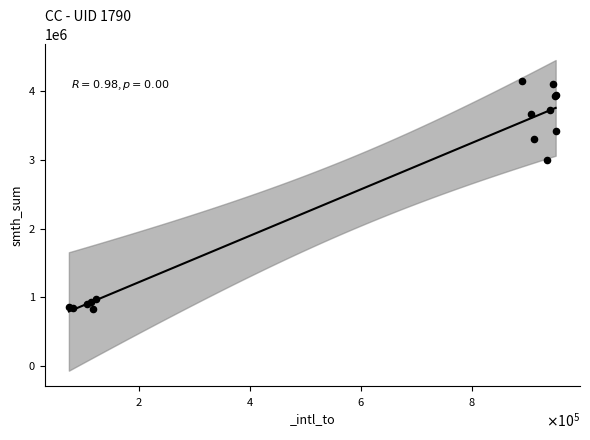

What Y value in the scatter plot is closest to 2486530?

3003095